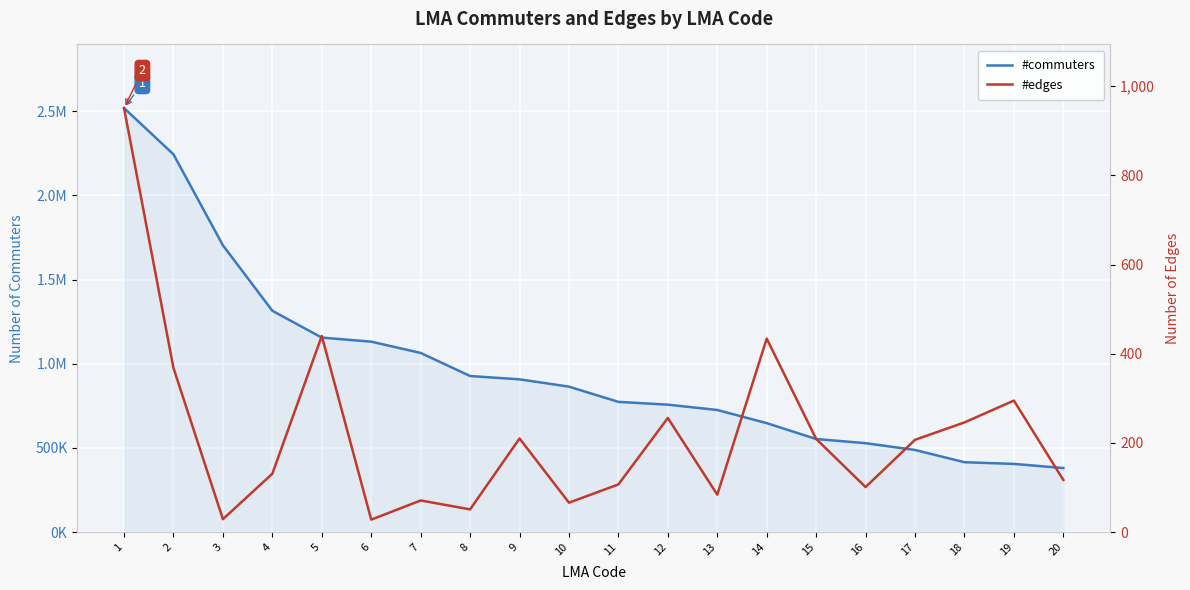

List the series in order of their overall mean, lowest first.

#edges, #commuters